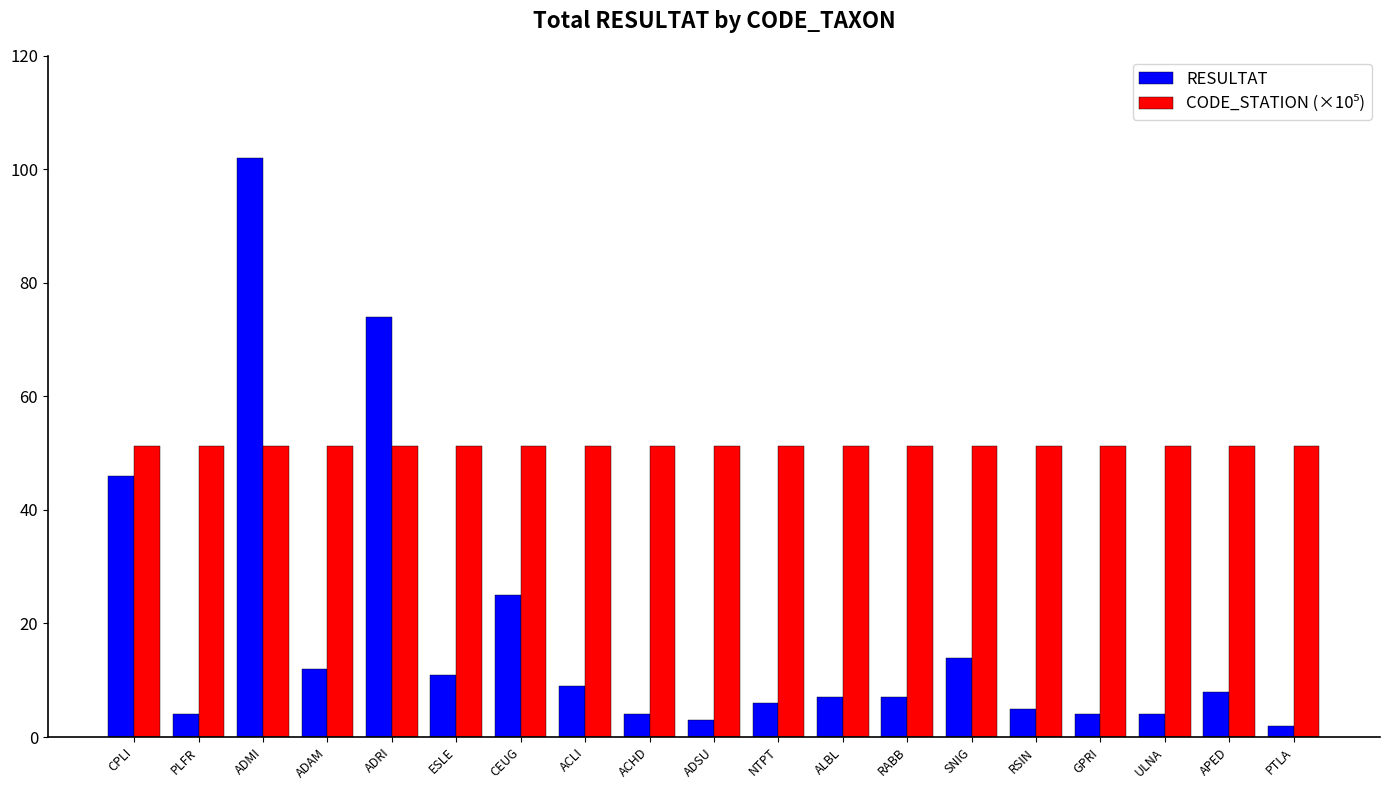

What is the label of the 7th bar from the right?

RABB